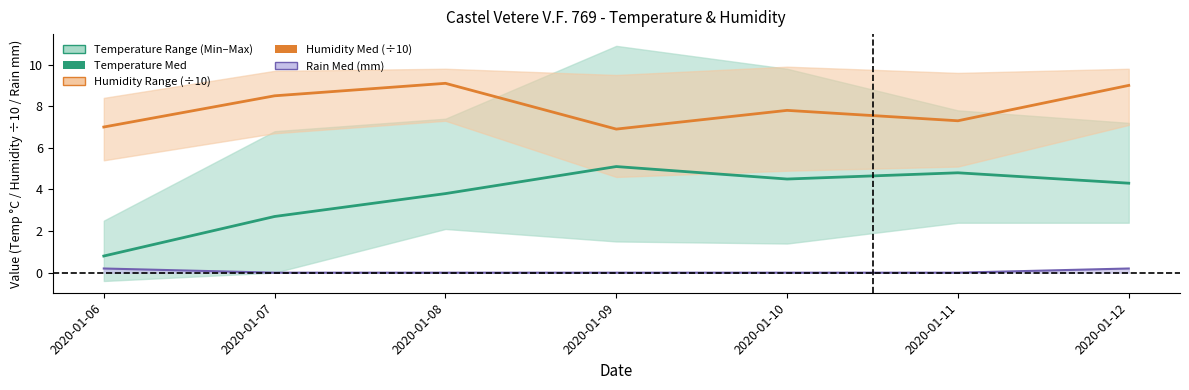

True or false: Rain Med line and Humidity Med (÷10) cross at least once.

False